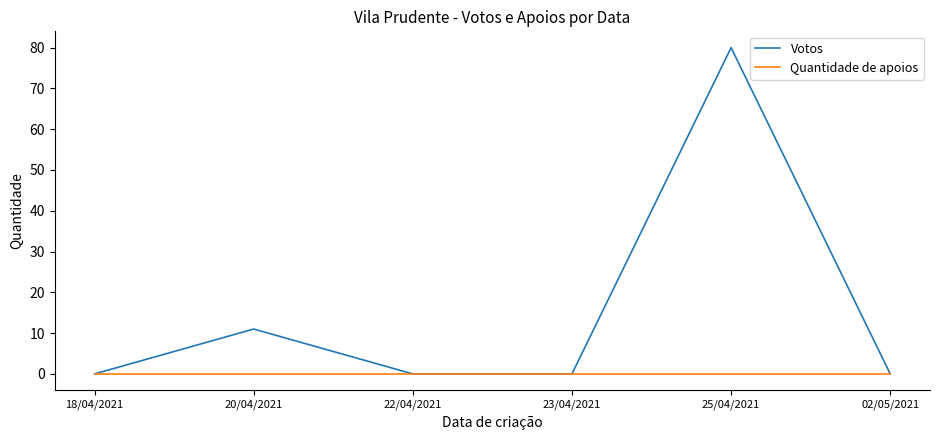

List the series in order of their overall mean, lowest first.

Quantidade de apoios, Votos